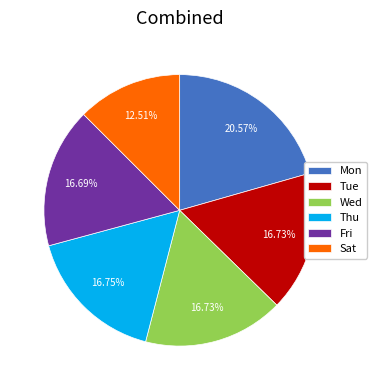

What is the largest slice in the pie chart?

Mon